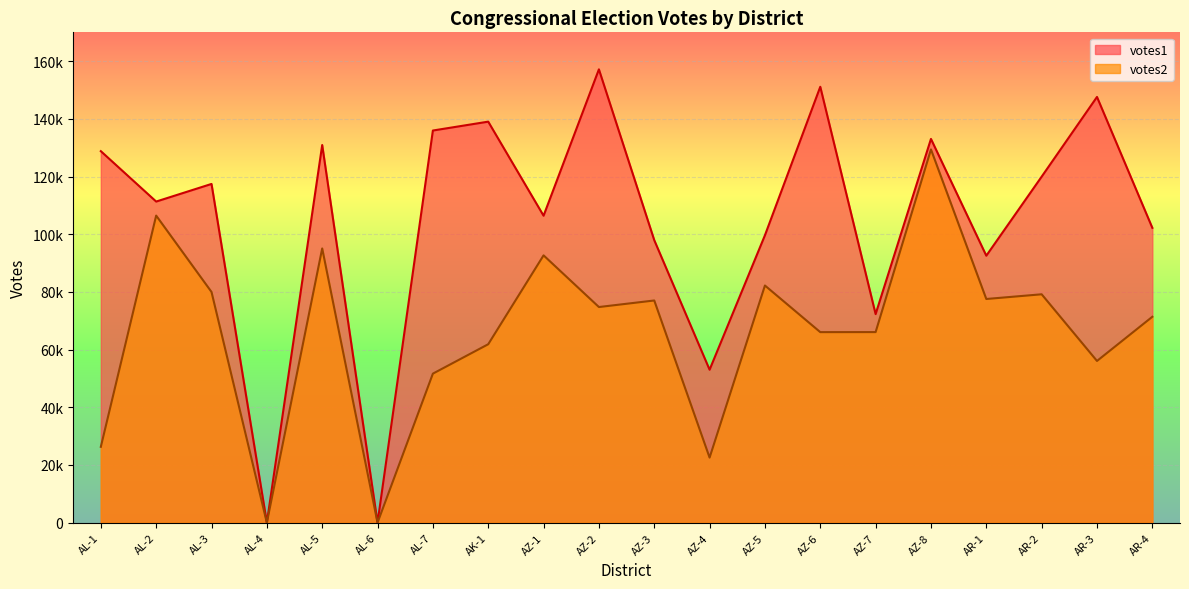

What is the maximum value for votes1?

157168